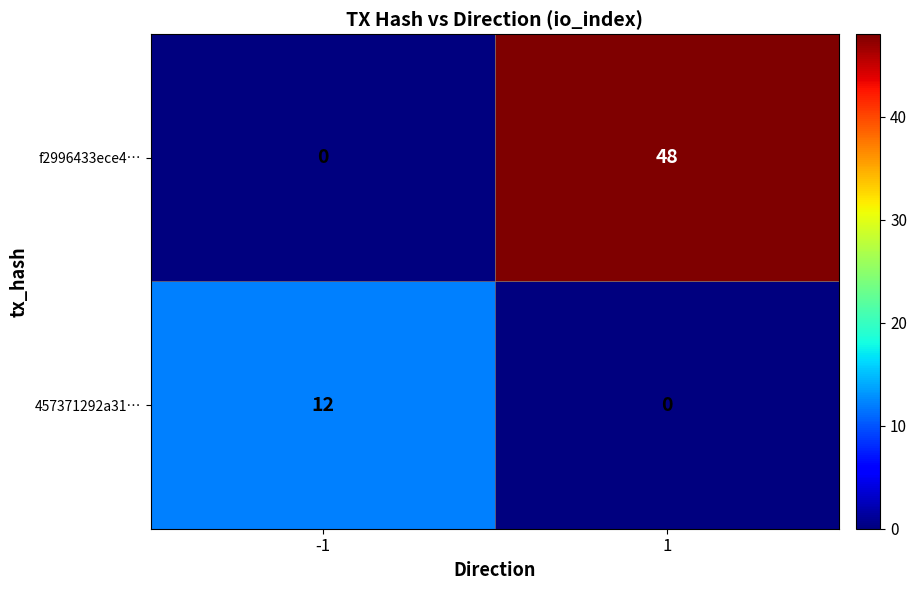

Reading left to right, extract all data points from this chart.

f2996433ece4…: 0	48
457371292a31…: 12	0